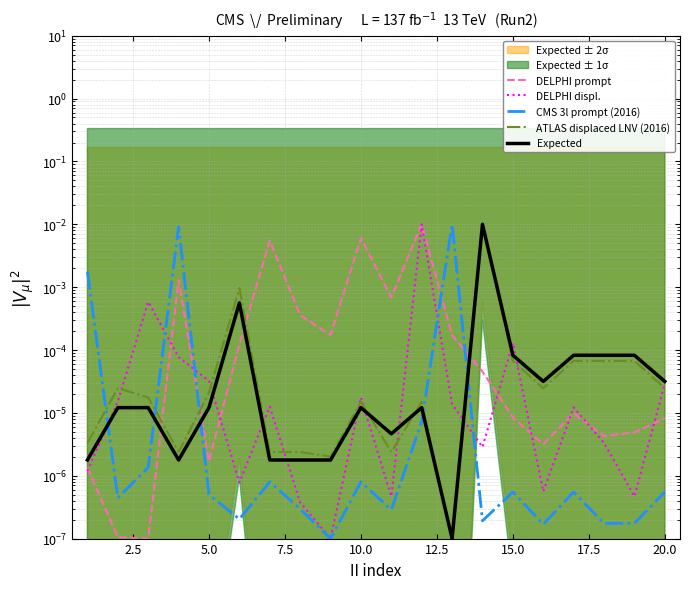

Is the value of CMS 3l prompt (2016) at 11 greater than the value of DELPHI prompt at 14?

No